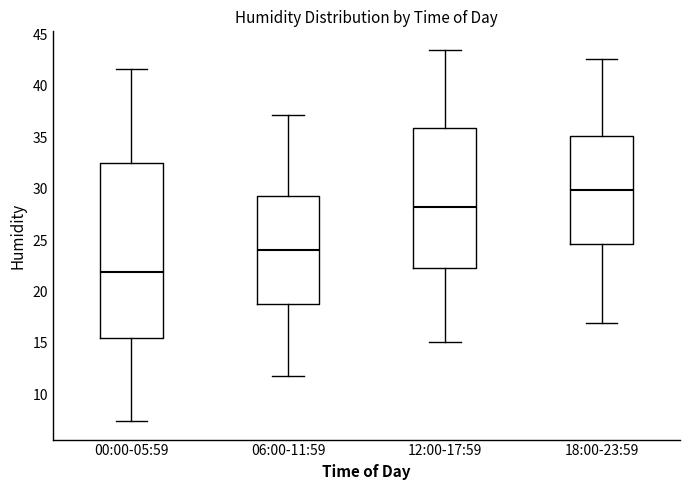

Which box has the lowest median line?

00:00-05:59